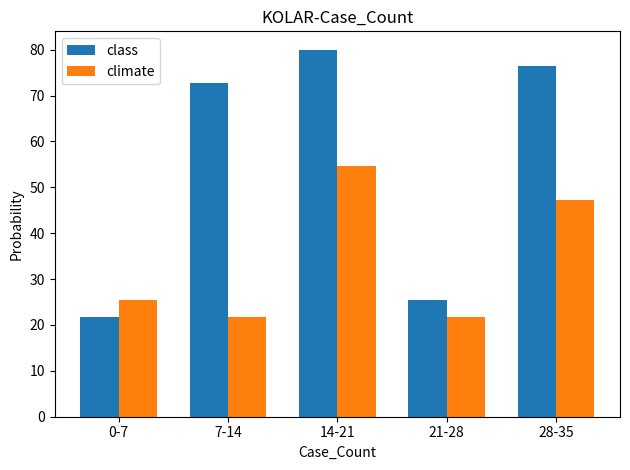

Reading right to left, list all the values displayed in this chart.

class: 76.4	25.5	80.0	72.7	21.8
climate: 47.3	21.8	54.5	21.8	25.5